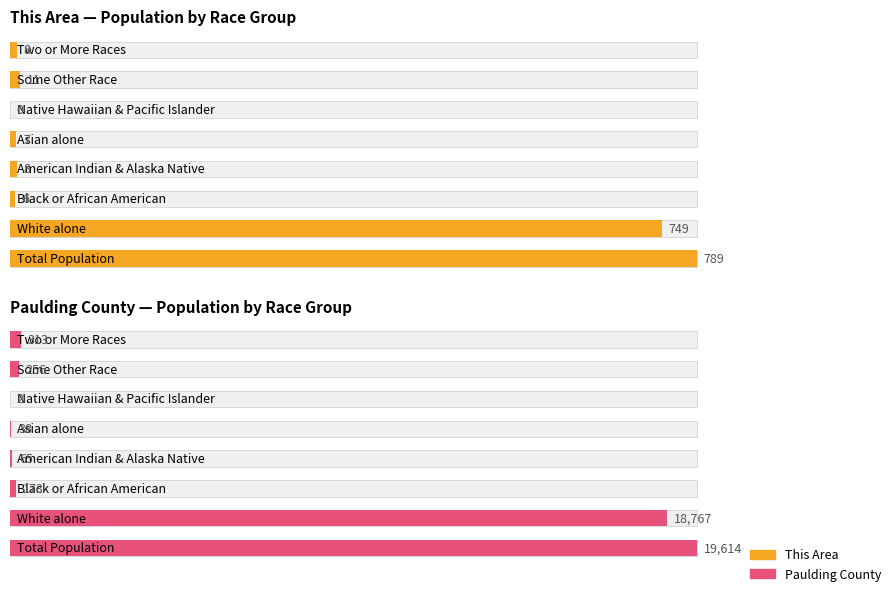

Reading right to left, what are all the values shown in this chart?

This Area: 8	11	0	7	8	6	749	789
Paulding County: 313	256	2	38	65	173	18767	19614